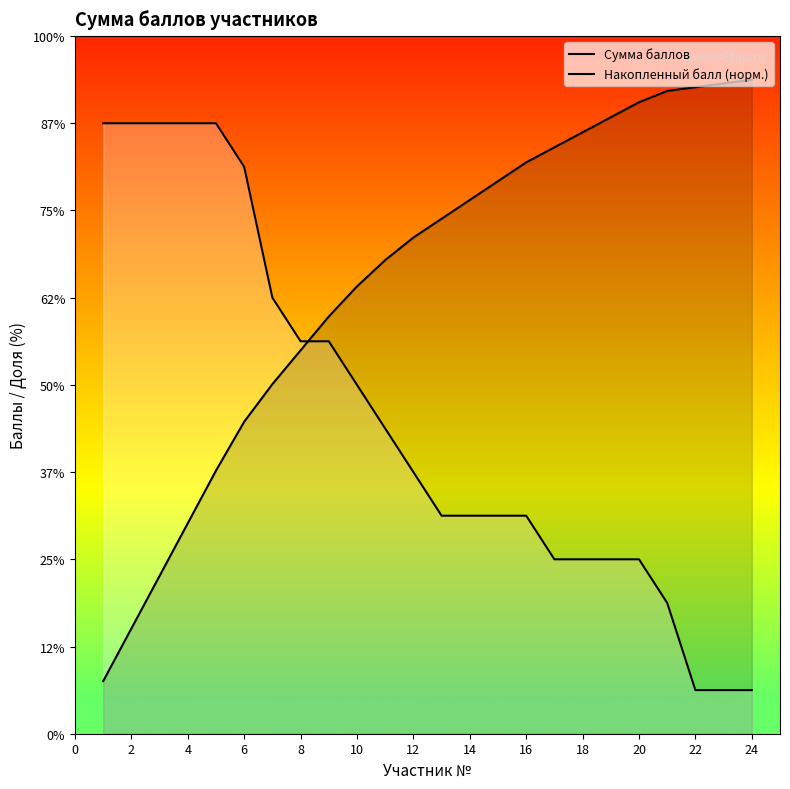

The value of Накопленный балл (норм.) at 12 is 12.1. True or false?

False